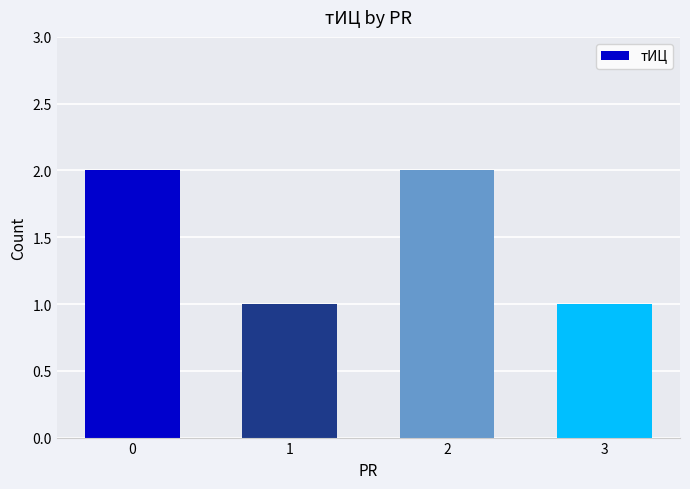

What is the value of the 4th bar from the left?

1